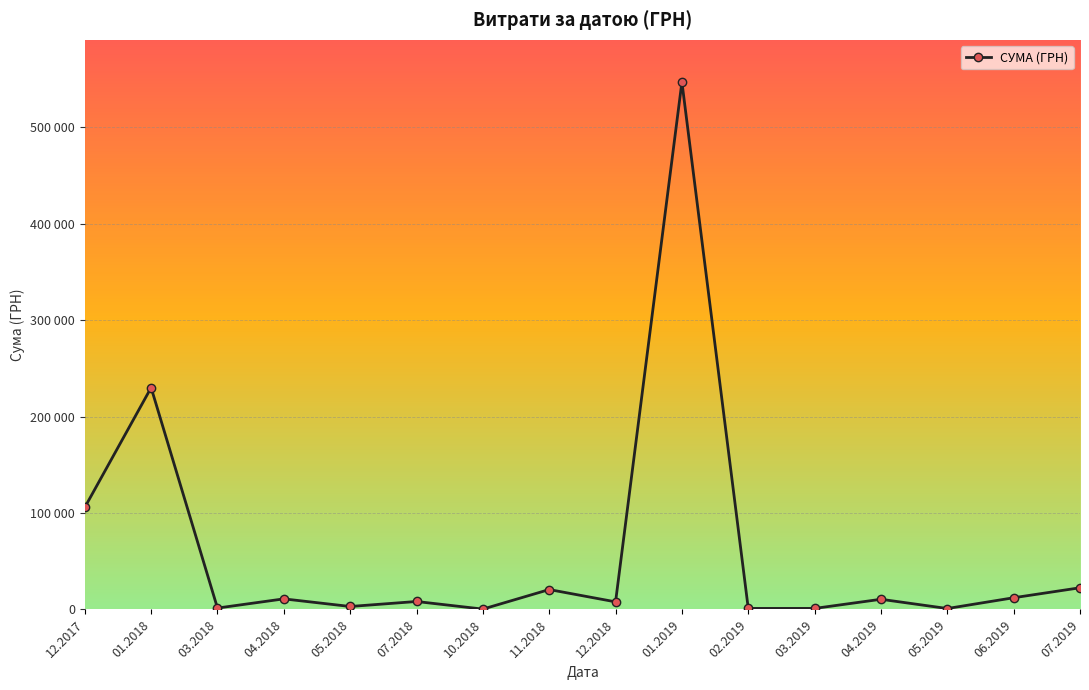

Is this an area chart (filled region under the line)?

No